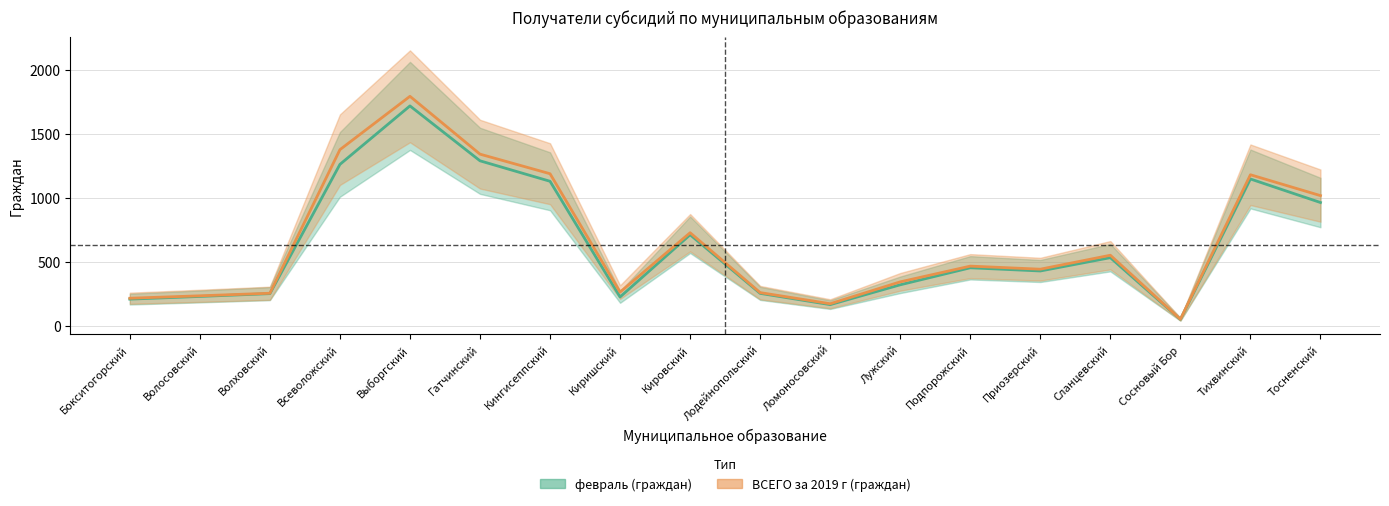

Between Выборгский and Приозерский, which is larger?

Выборгский